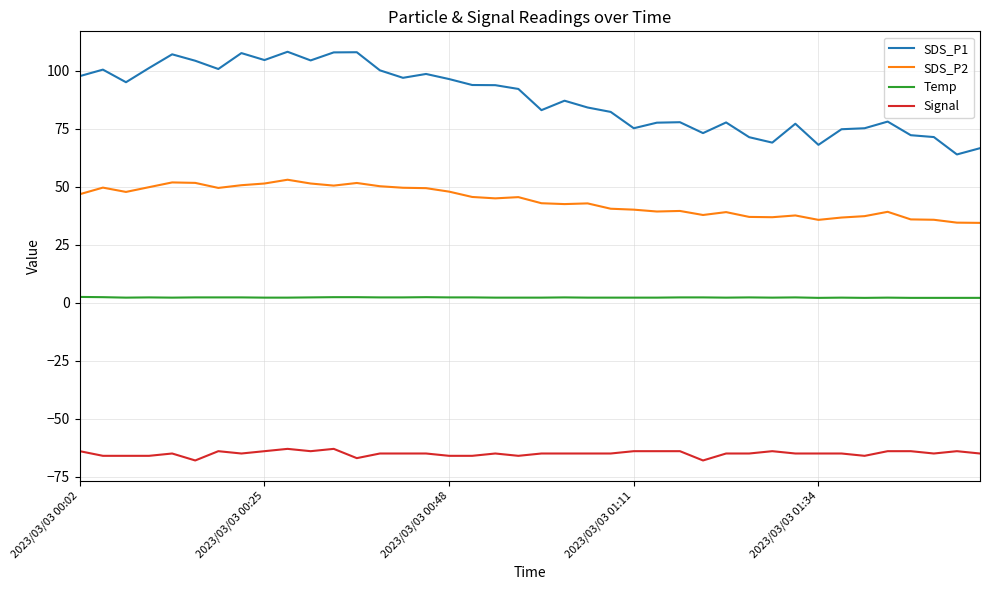

True or false: SDS_P1 and Temp intersect in this chart.

False